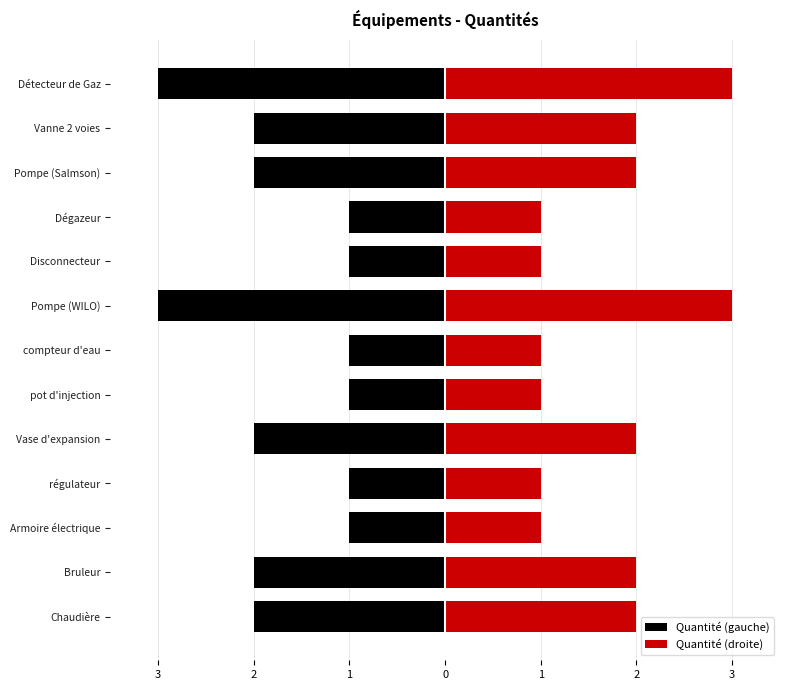

Count the Quantité (droite) values in the range 1 to 2.

11